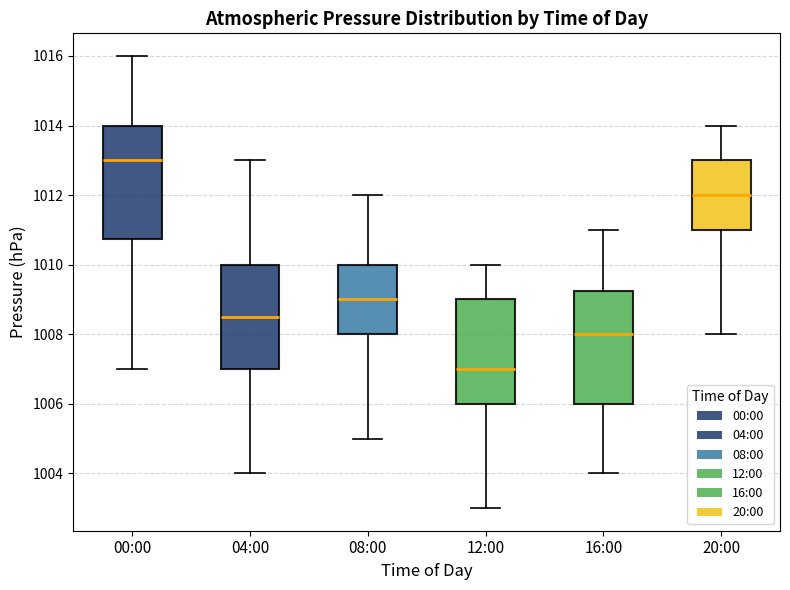

Where does the upper whisker of the box for 16:00 end on the y-axis? The values are not printed on the chart, so give them approximately, as read against the axis.

1011.0